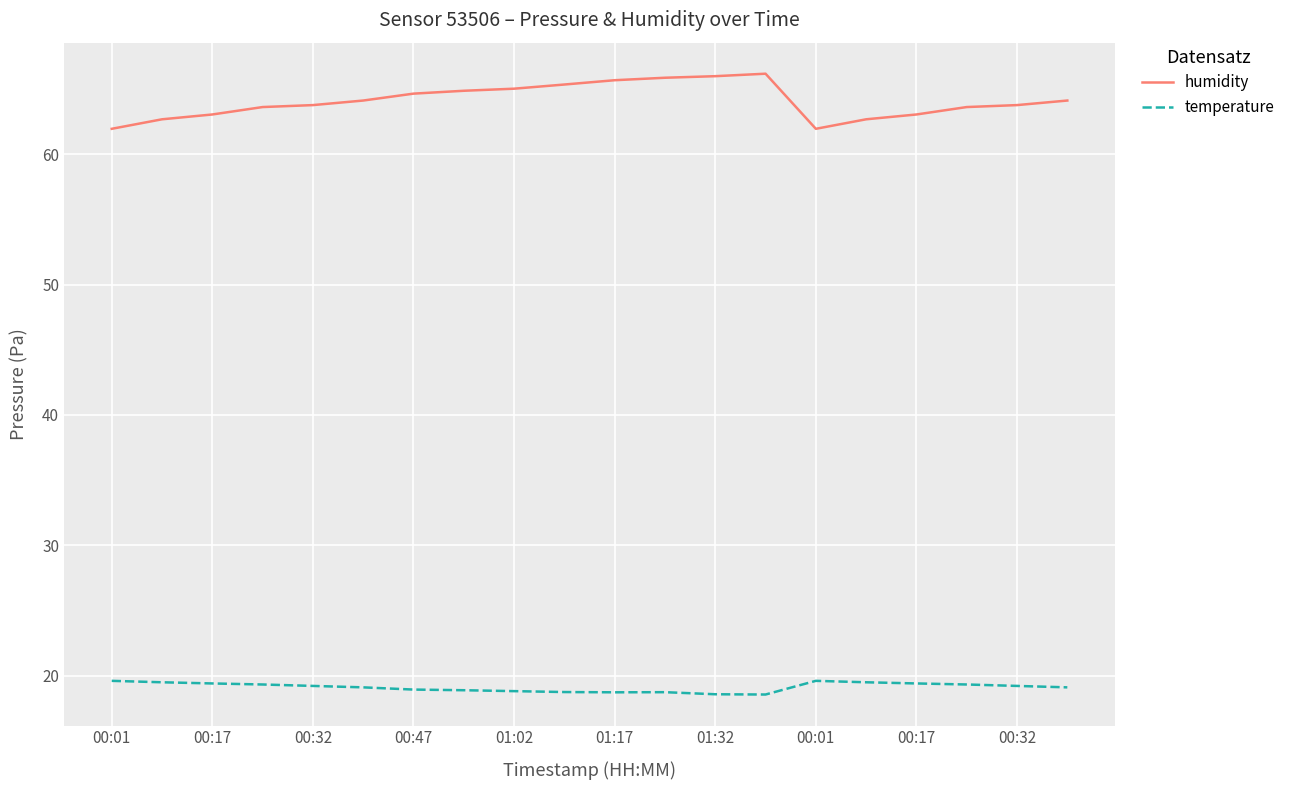

Rank the series by their average value, from lowest to highest.

temperature, humidity